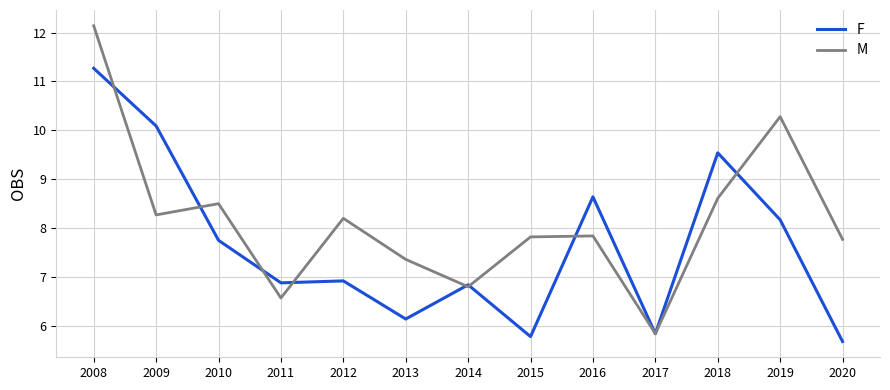

Rank the series at 2010 from highest to lowest value.

M, F